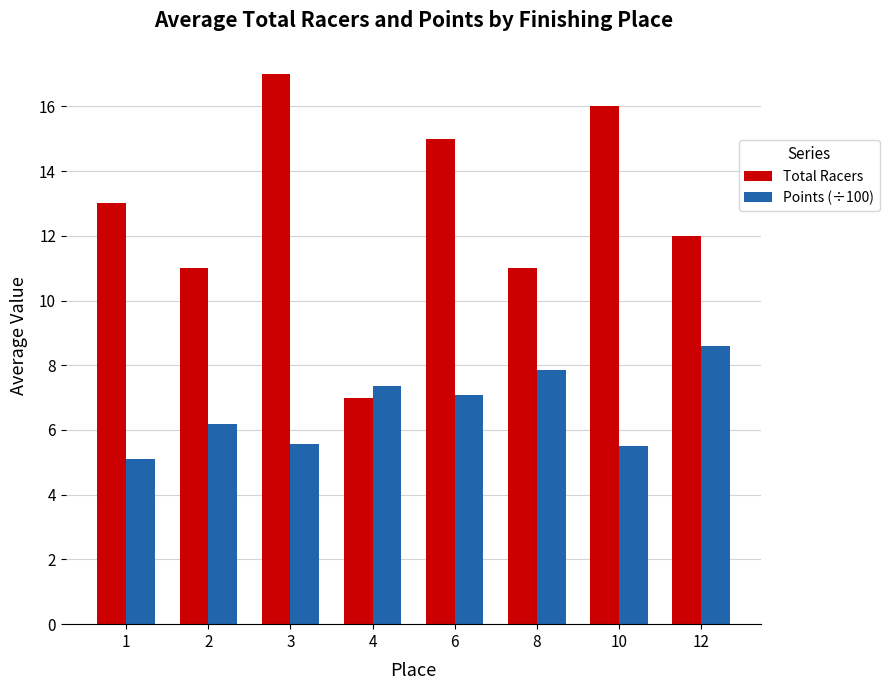

What is the difference between the maximum and minimum values in the Total Racers series?

10.0